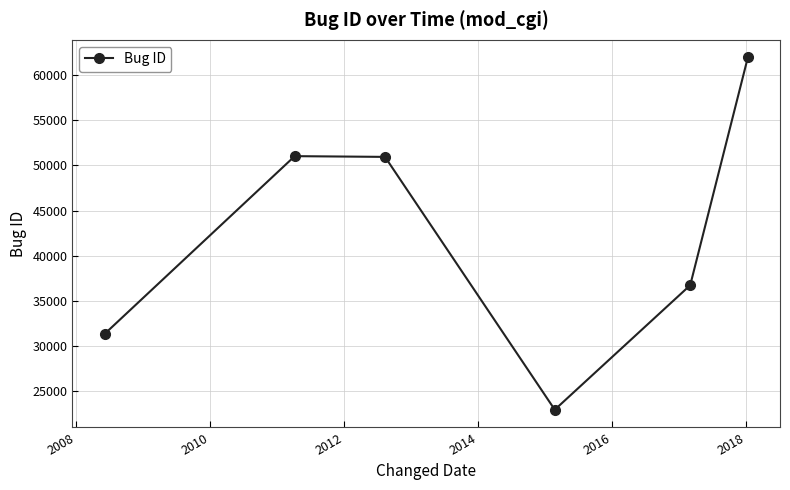

What is the value of the 2nd point from the left?

51030